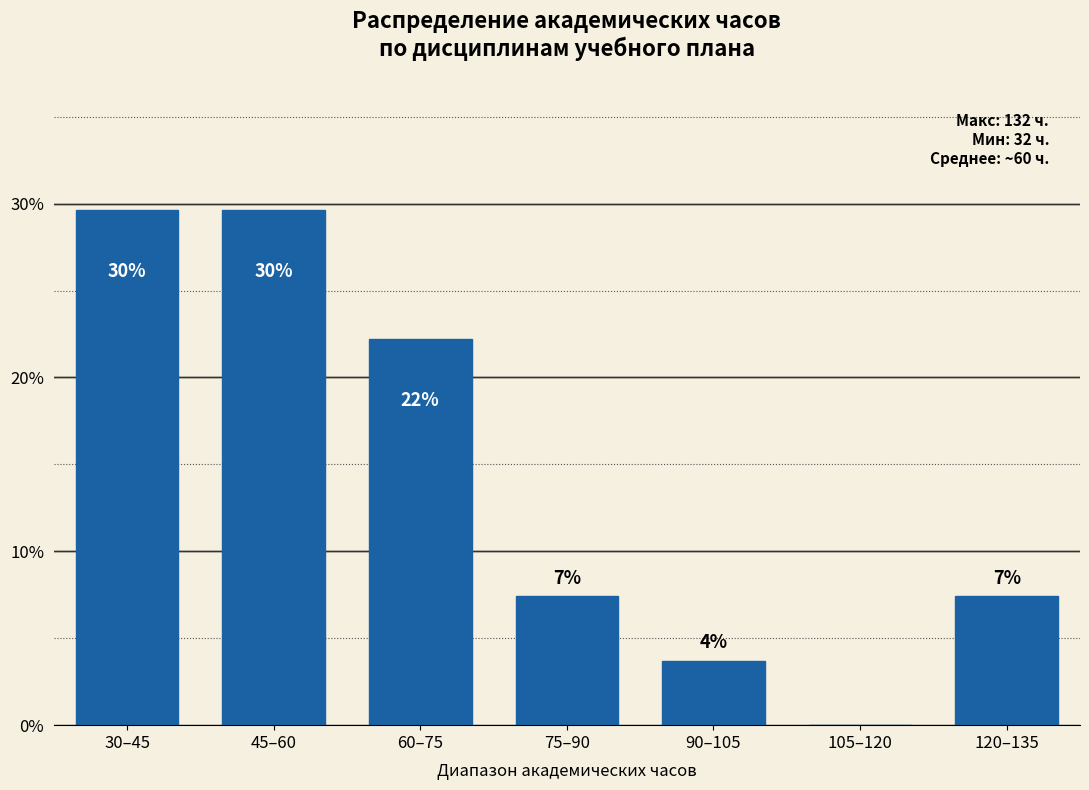

Are the bars horizontal?

No